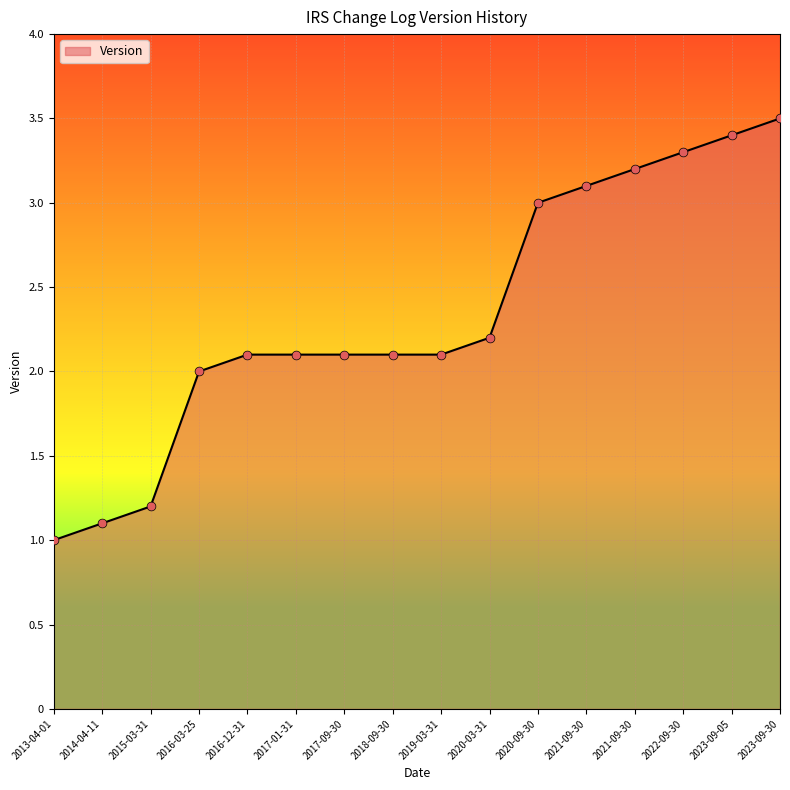

What is the change in value from 2013-04-01 to 2021-09-30?

+2.2